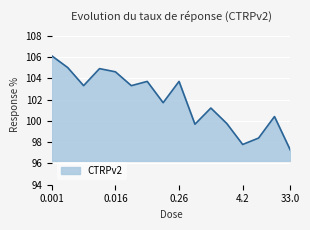

What is the smallest value displayed?

97.2